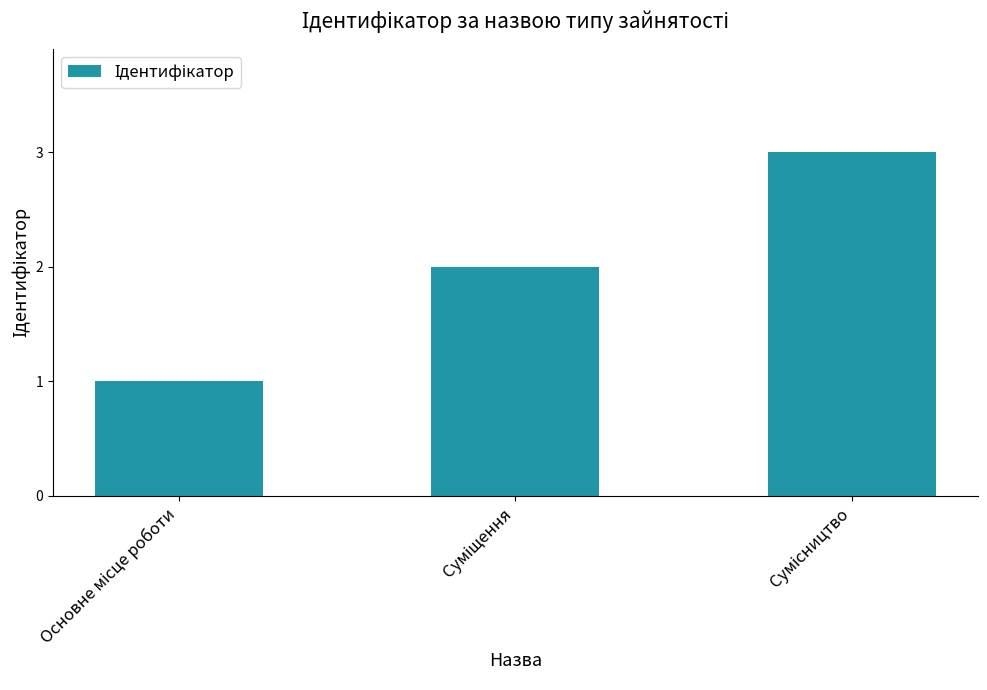

What is the sum of all values?

6